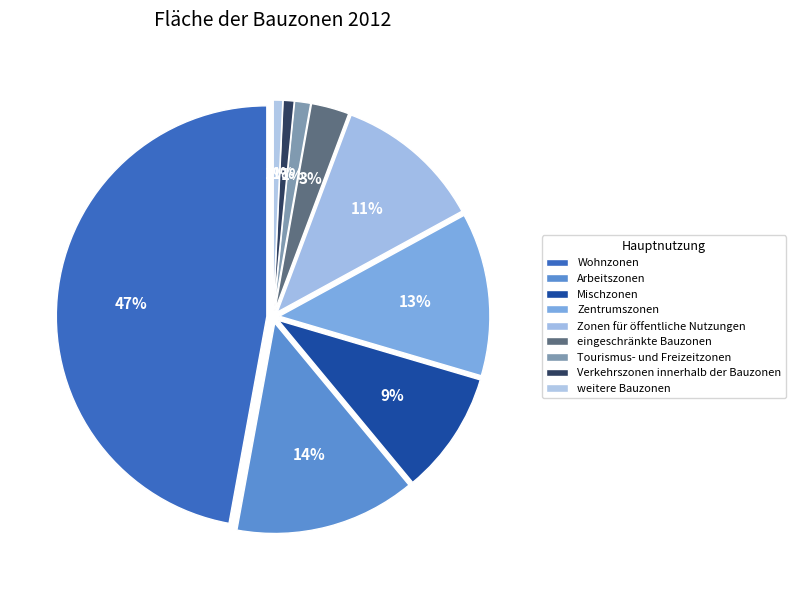

To the nearest percent, what percentage of the pie is Zonen für öffentliche Nutzungen?

11%